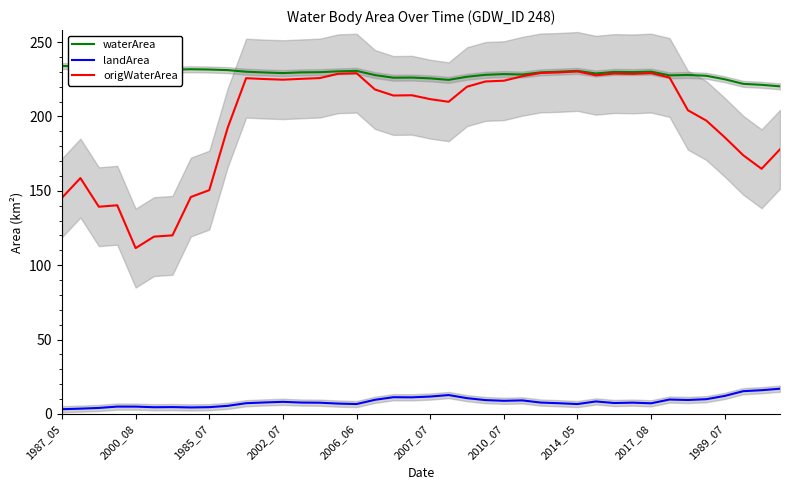

How many data points in waterArea are less than 229?

17